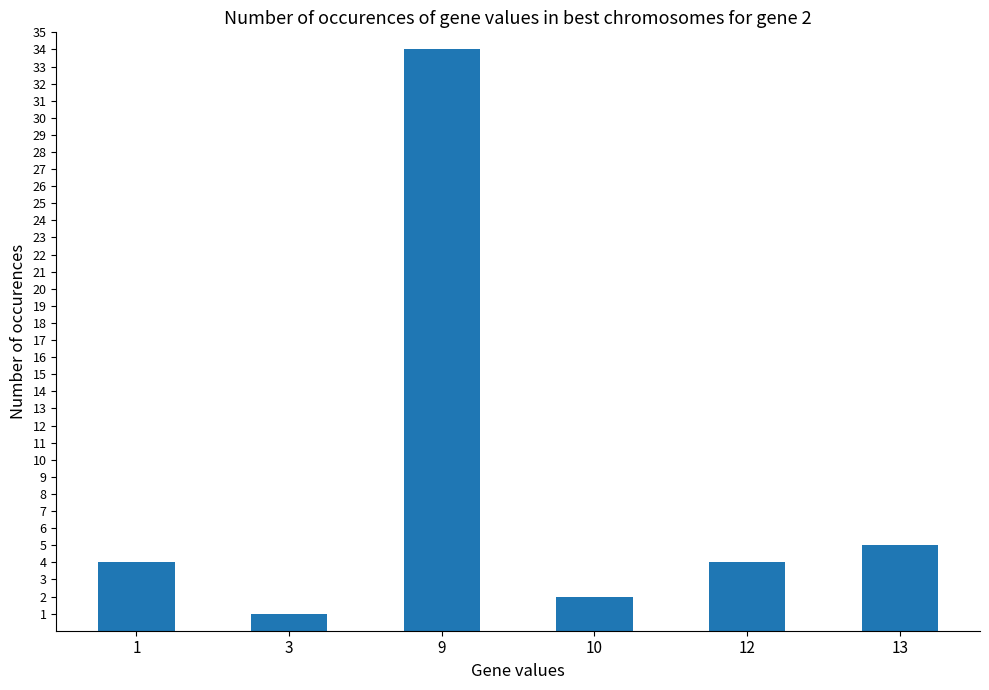

What value does the data have at 9, to the nearest 10?

30